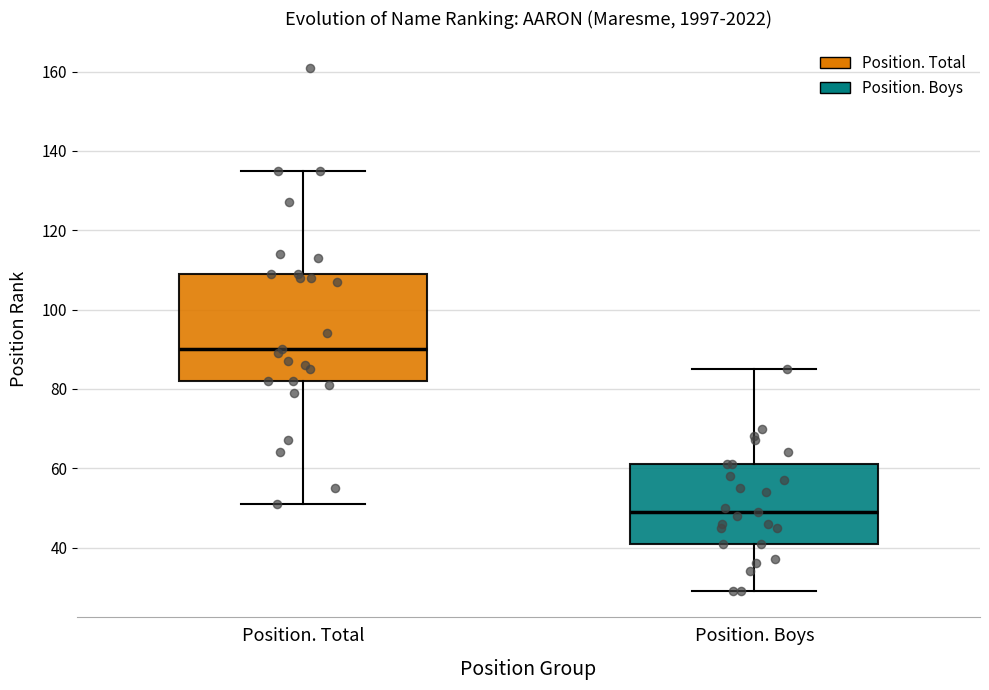

Which box's median line is the lowest?

Position. Boys